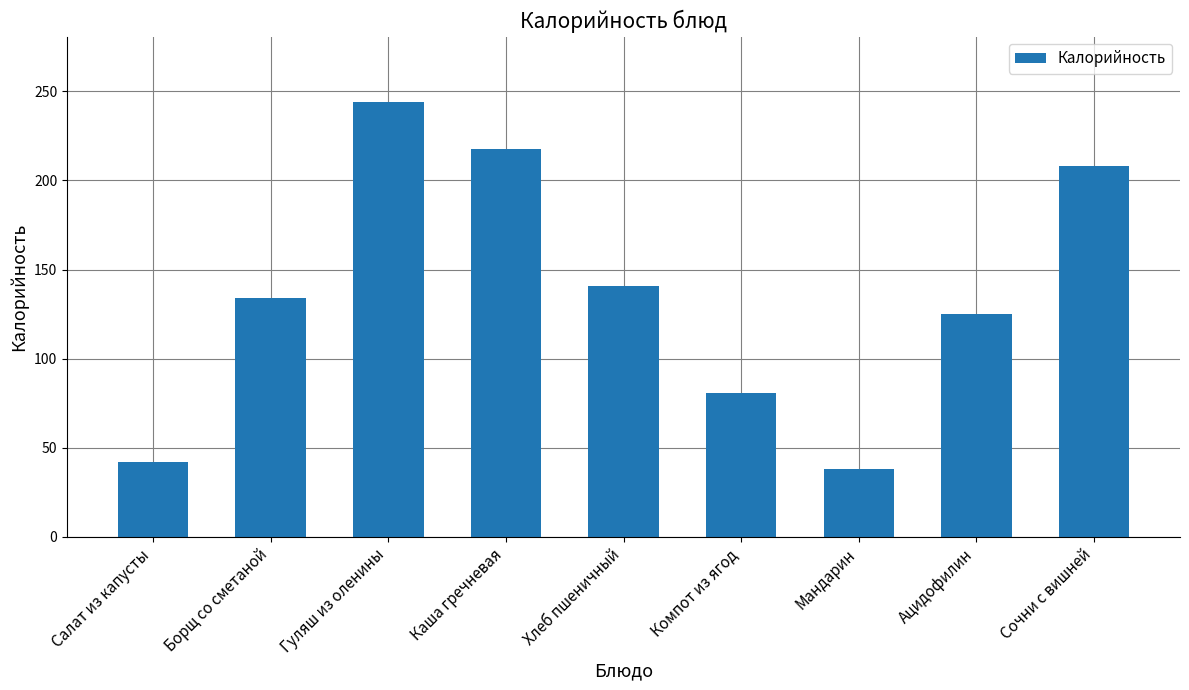

Does the chart contain stacked bars?

No